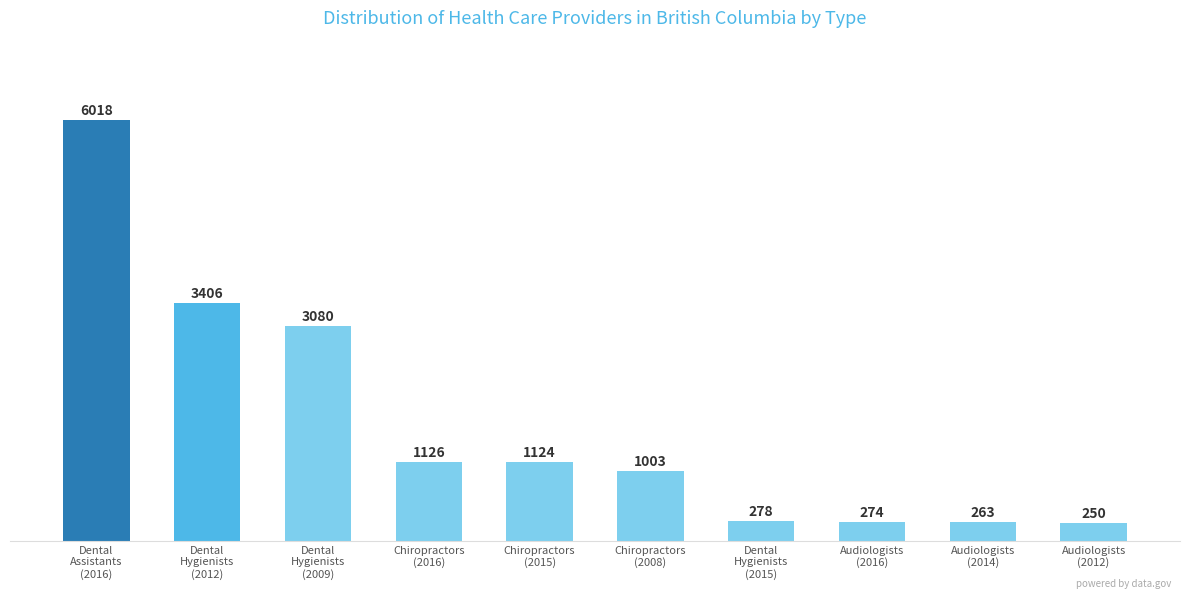

What position from the left is Chiropractors
(2008)?

6